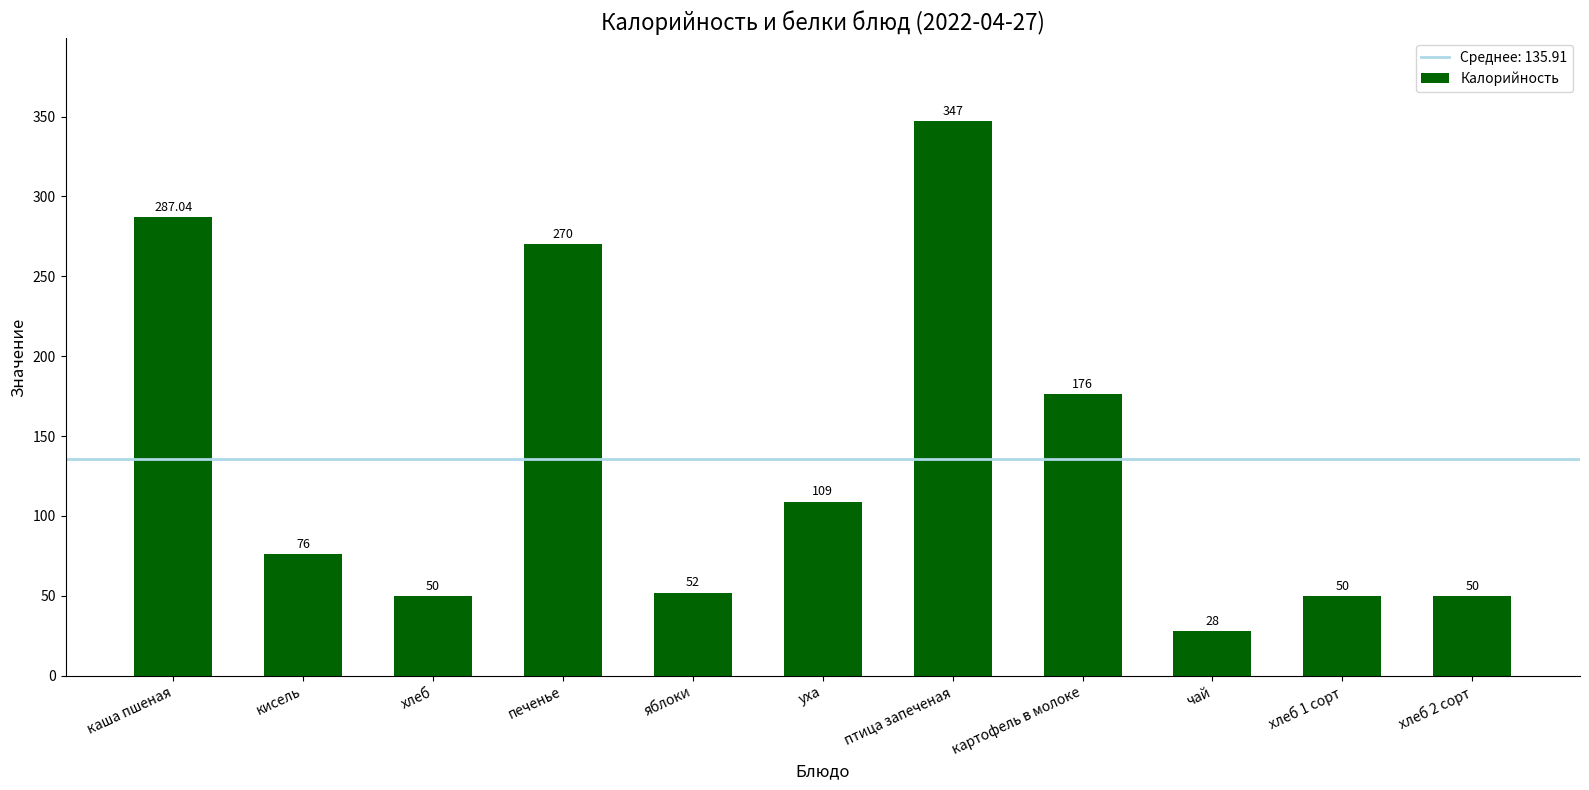

Reading left to right, transcribe all the data shown in this chart.

287.0	76.0	50.0	270.0	52.0	109.0	347.0	176.0	28.0	50.0	50.0